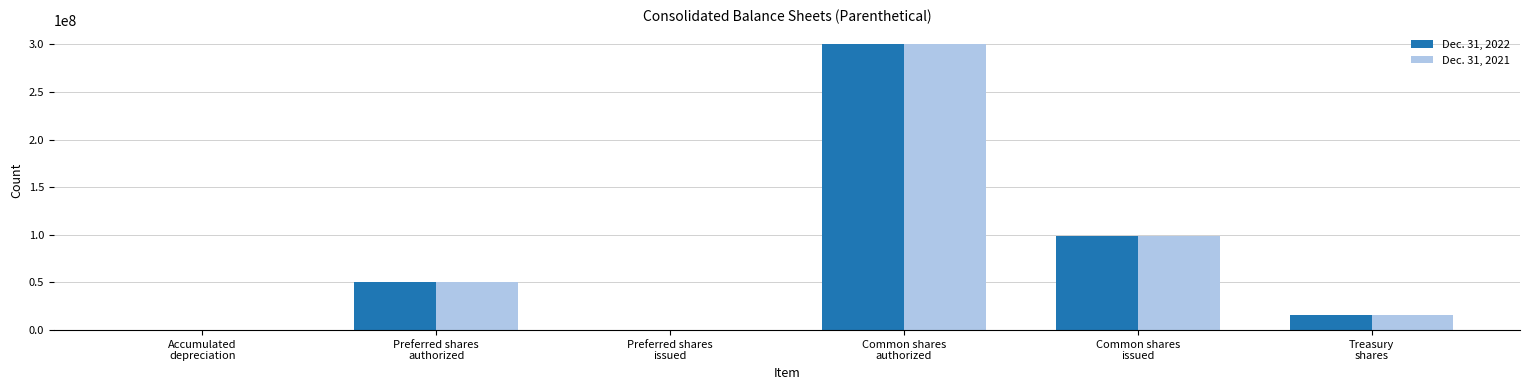

What is the sum of all Dec. 31, 2021 values?

463902451.1